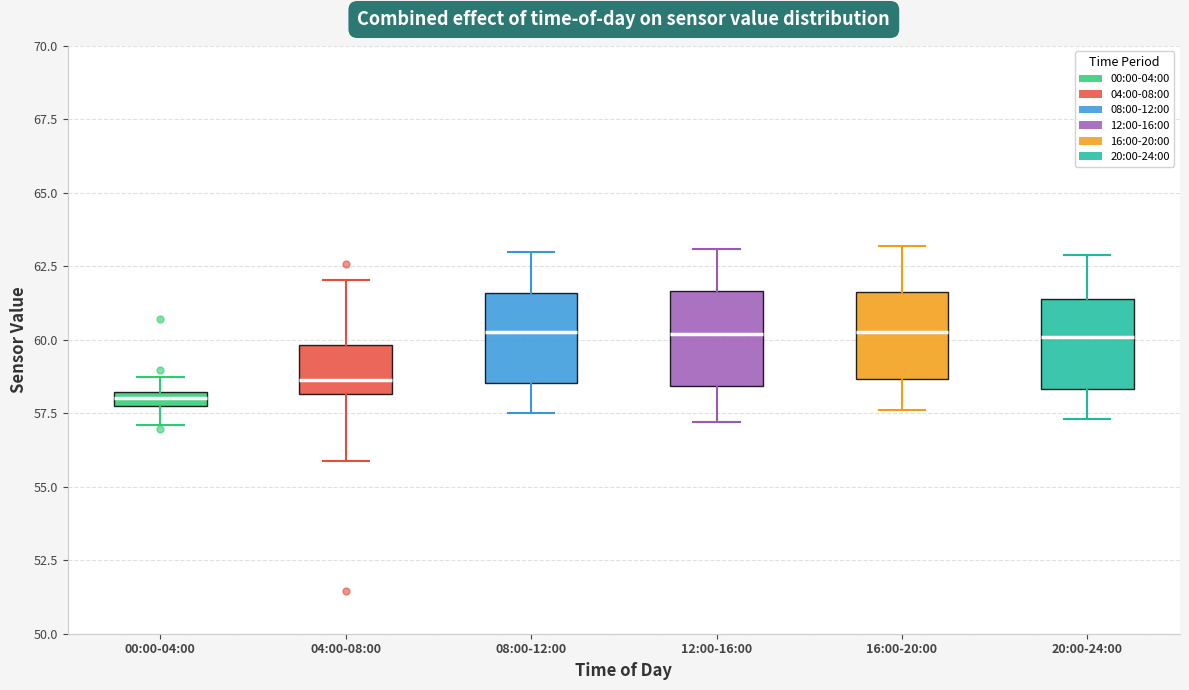

Where does the upper whisker of the box for 20:00-24:00 end on the y-axis? The values are not printed on the chart, so give them approximately, as read against the axis.

63.0